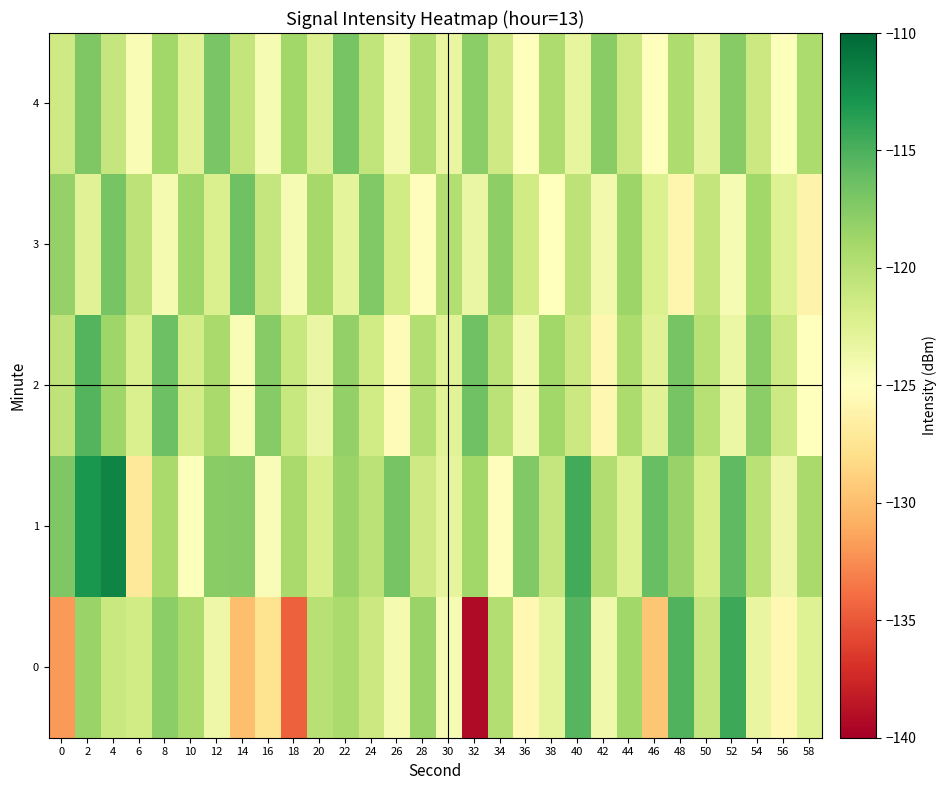

Reading left to right, transcribe all the data shown in this chart.

0: 0=-131.9	2=-118.5	4=-121.1	6=-121.5	8=-117.8	10=-119.3	12=-123.7	14=-130.0	16=-127.6	18=-134.5	20=-120.1	22=-119.3	24=-121.2	26=-124.2	28=-118.5	30=-124.3	32=-139.2	34=-119.8	36=-125.6	38=-122.9	40=-115.5	42=-123.9	44=-118.8	46=-129.5	48=-115.2	50=-120.8	52=-114.3	54=-123.3	56=-125.7	58=-122.5
1: 0=-117.2	2=-113.0	4=-111.8	6=-127.1	8=-119.1	10=-124.8	12=-117.7	14=-117.6	16=-124.6	18=-119.2	20=-122.0	22=-118.5	24=-120.3	26=-116.8	28=-121.4	30=-123.1	32=-118.9	34=-125.2	36=-117.3	38=-120.8	40=-114.6	42=-119.7	44=-122.5	46=-116.2	48=-118.4	50=-121.9	52=-115.8	54=-120.1	56=-123.7	58=-119.2
2: 0=-120.5	2=-115.3	4=-118.7	6=-122.1	8=-116.4	10=-121.8	12=-119.2	14=-124.5	16=-117.6	18=-120.9	20=-123.4	22=-118.1	24=-121.6	26=-125.3	28=-119.8	30=-122.7	32=-116.5	34=-120.3	36=-124.1	38=-118.9	40=-121.2	42=-125.8	44=-119.4	46=-122.6	48=-116.9	50=-120.0	52=-123.5	54=-117.8	56=-121.3	58=-124.9
3: 0=-118.3	2=-122.6	4=-116.8	6=-120.4	8=-124.2	10=-118.7	12=-122.1	14=-116.5	16=-120.8	18=-124.4	20=-119.1	22=-122.9	24=-117.3	26=-121.6	28=-125.2	30=-119.8	32=-123.4	34=-117.9	36=-121.5	38=-125.1	40=-120.4	42=-124.0	44=-118.6	46=-122.3	48=-125.9	50=-120.7	52=-124.3	54=-118.8	56=-122.5	58=-126.1
4: 0=-121.4	2=-117.2	4=-120.8	6=-124.5	8=-118.9	10=-122.6	12=-117.0	14=-120.7	16=-124.3	18=-118.8	20=-122.4	22=-116.9	24=-120.6	26=-124.2	28=-119.7	30=-123.3	32=-117.8	34=-121.4	36=-125.0	38=-119.6	40=-123.2	42=-117.7	44=-121.3	46=-124.9	48=-119.5	50=-123.1	52=-117.6	54=-121.2	56=-124.8	58=-119.4